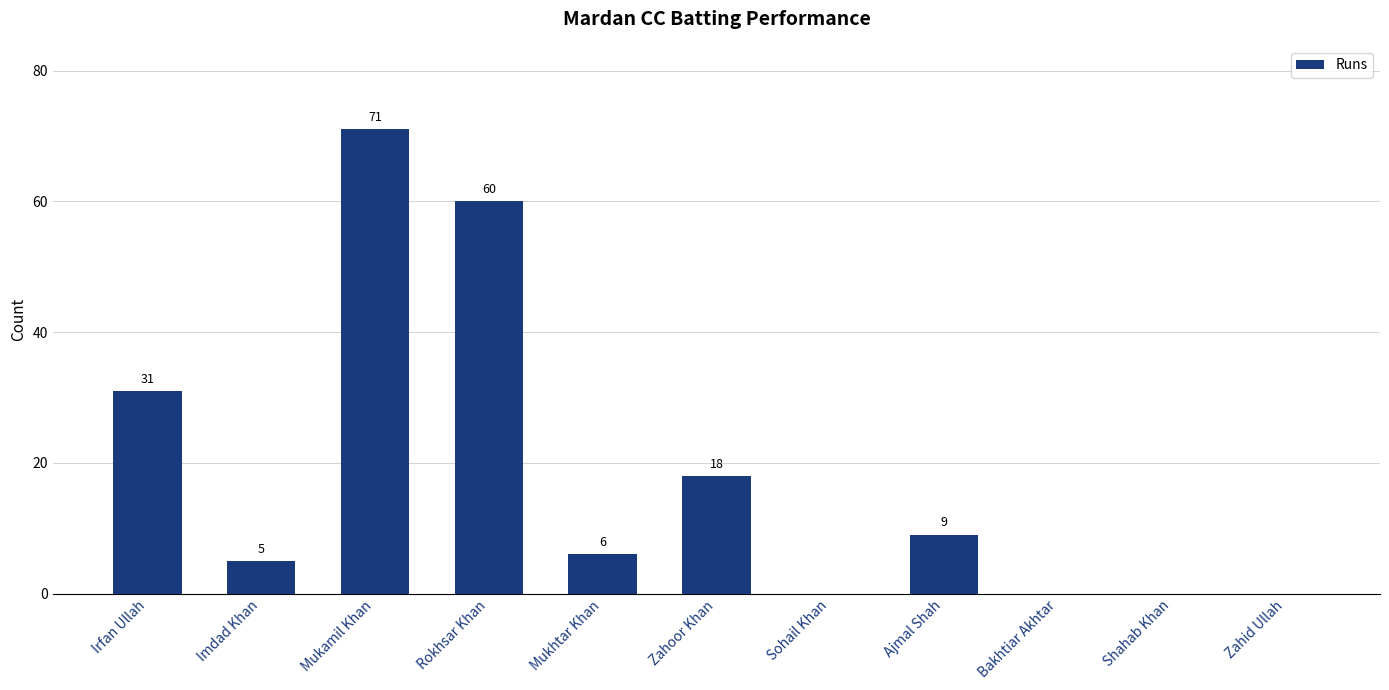

Between Zahoor Khan and Mukamil Khan, which is larger?

Mukamil Khan